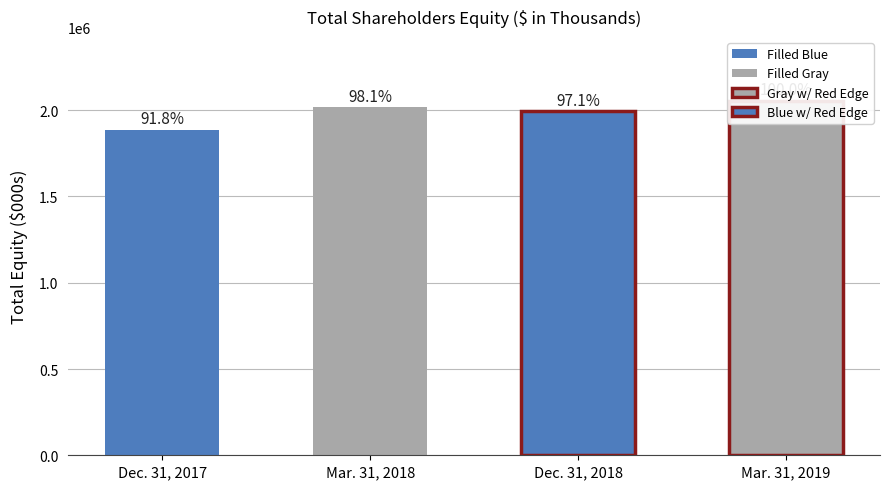

List the labels in order of value, largest first.

Mar. 31, 2019, Mar. 31, 2018, Dec. 31, 2018, Dec. 31, 2017